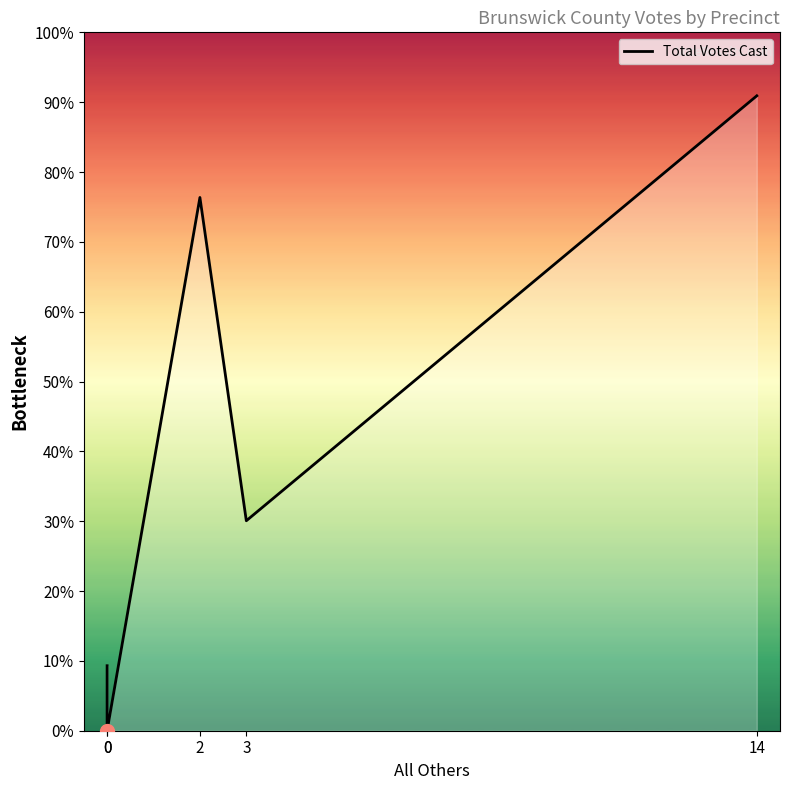

Approximately how many times larger is the value at 14 compared to 0?

9.8